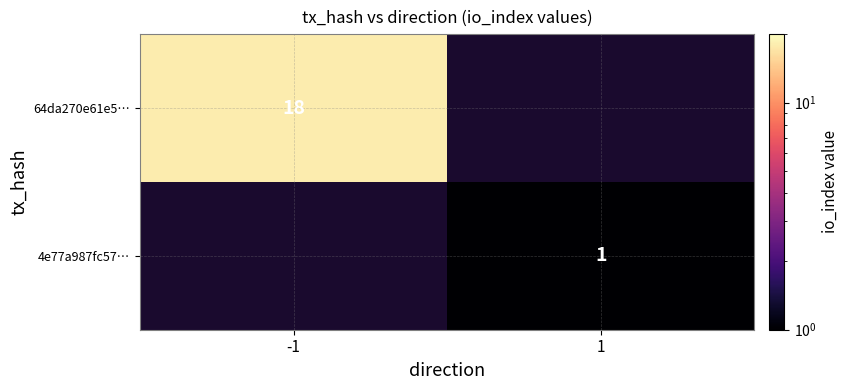

List the labels in order of 64da270e61e5… value, largest first.

-1, 1